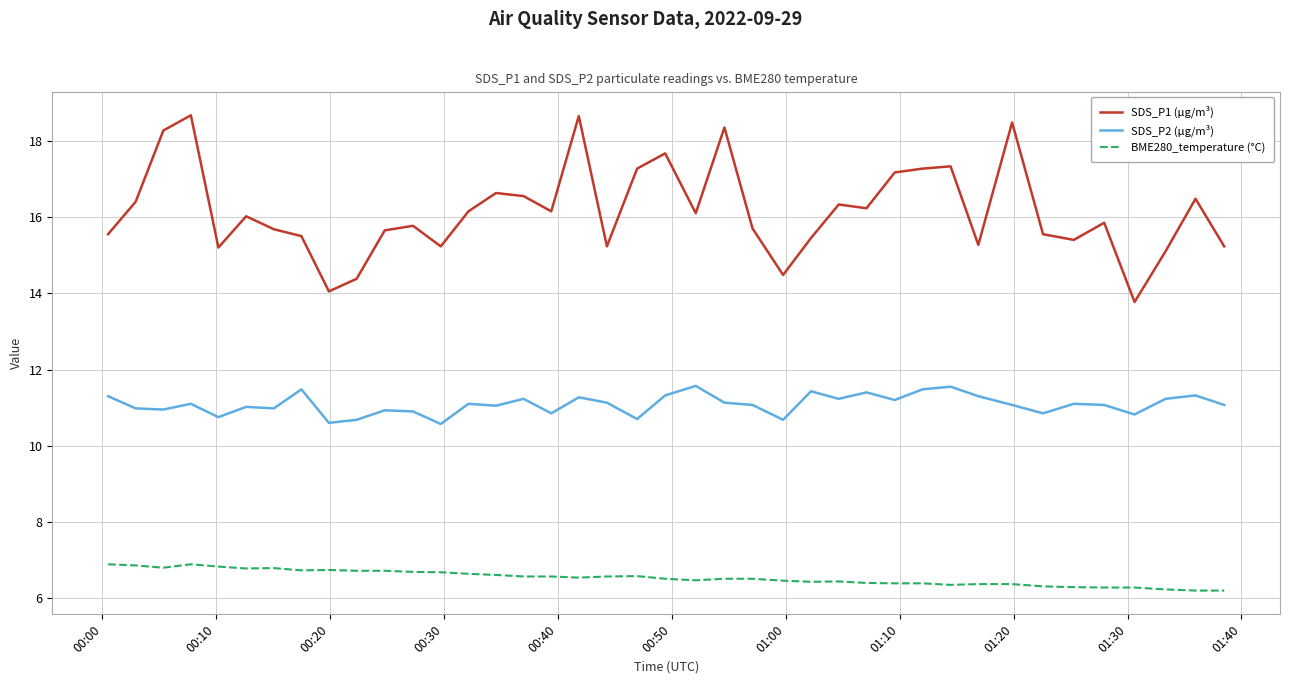

True or false: BME280_temperature (°C) and SDS_P2 (µg/m³) intersect in this chart.

False